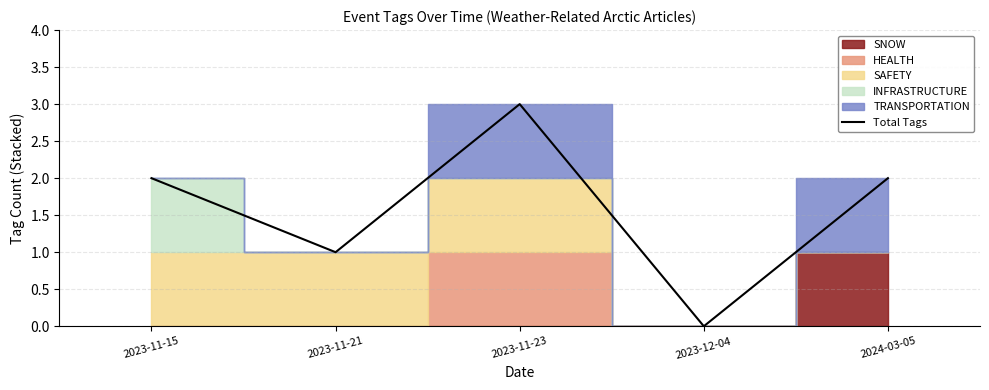

What is the label of the 1st point from the right?

2024-03-05